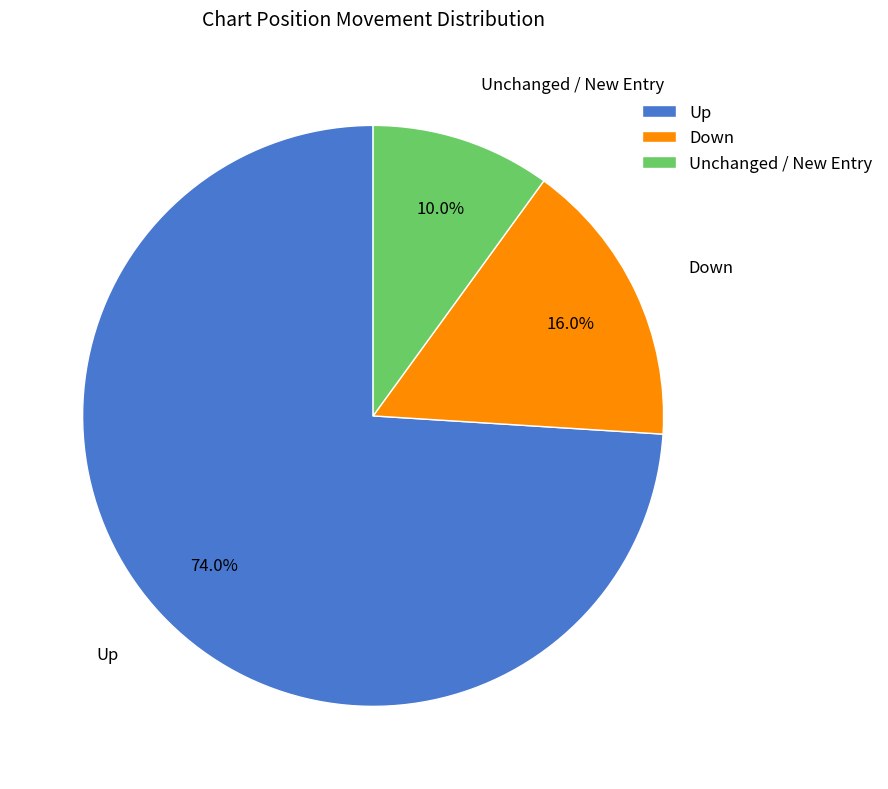

What is the ratio of the value at Unchanged / New Entry to the value at Down?

0.6